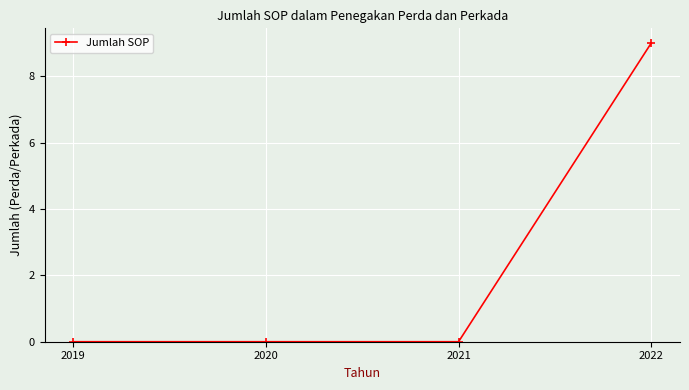

Reading left to right, extract all data points from this chart.

0	0	0	9